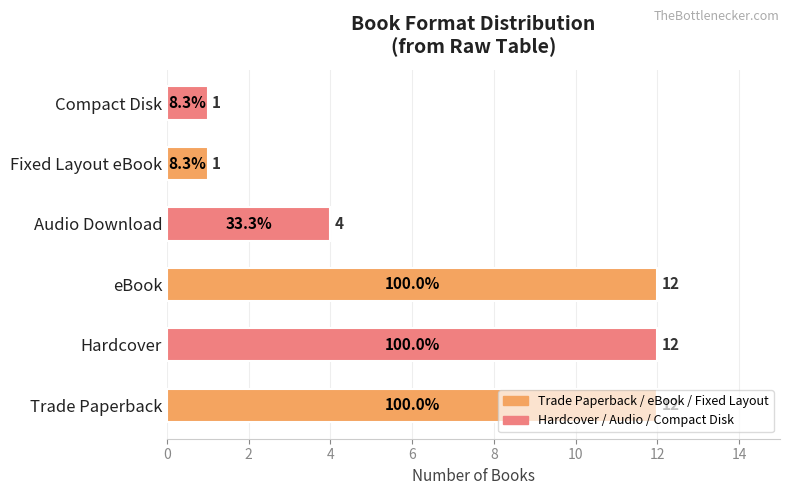

How many data points are less than 12?

3